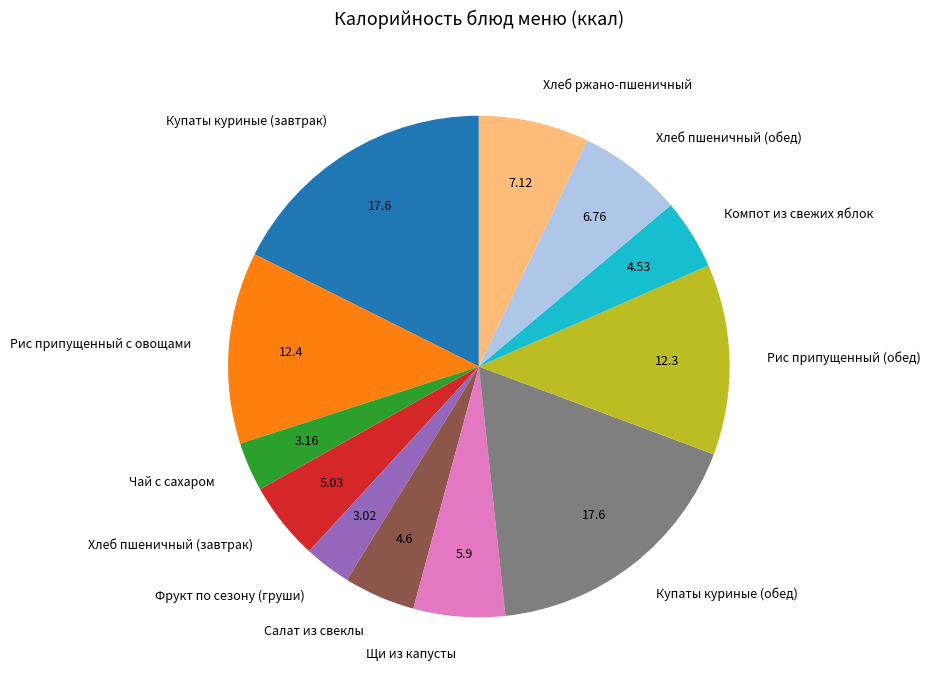

How many segments does this pie chart have?

12